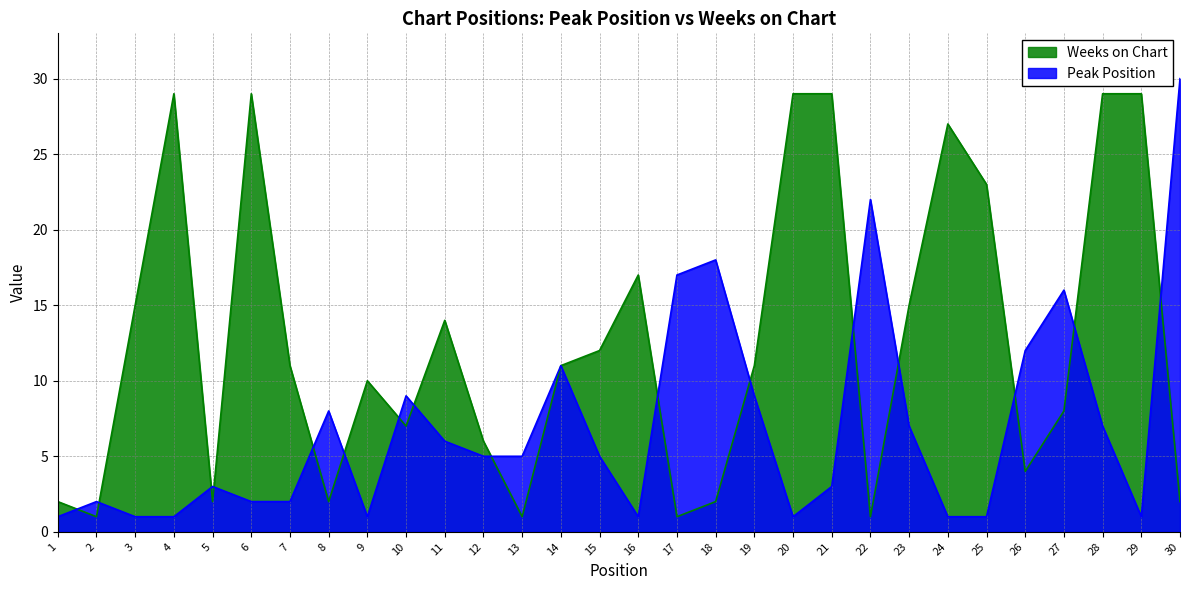

Where do Weeks on Chart and Peak Position first cross each other?

1 and 2